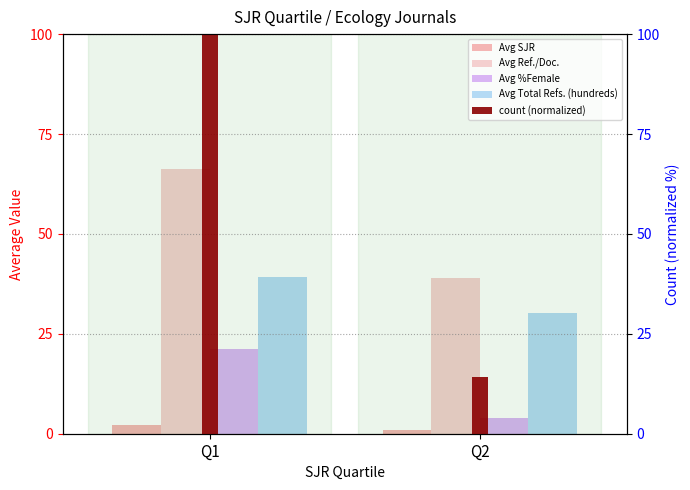

What is the value of the Avg Ref./Doc. bar at the 2nd from the left?

38.9